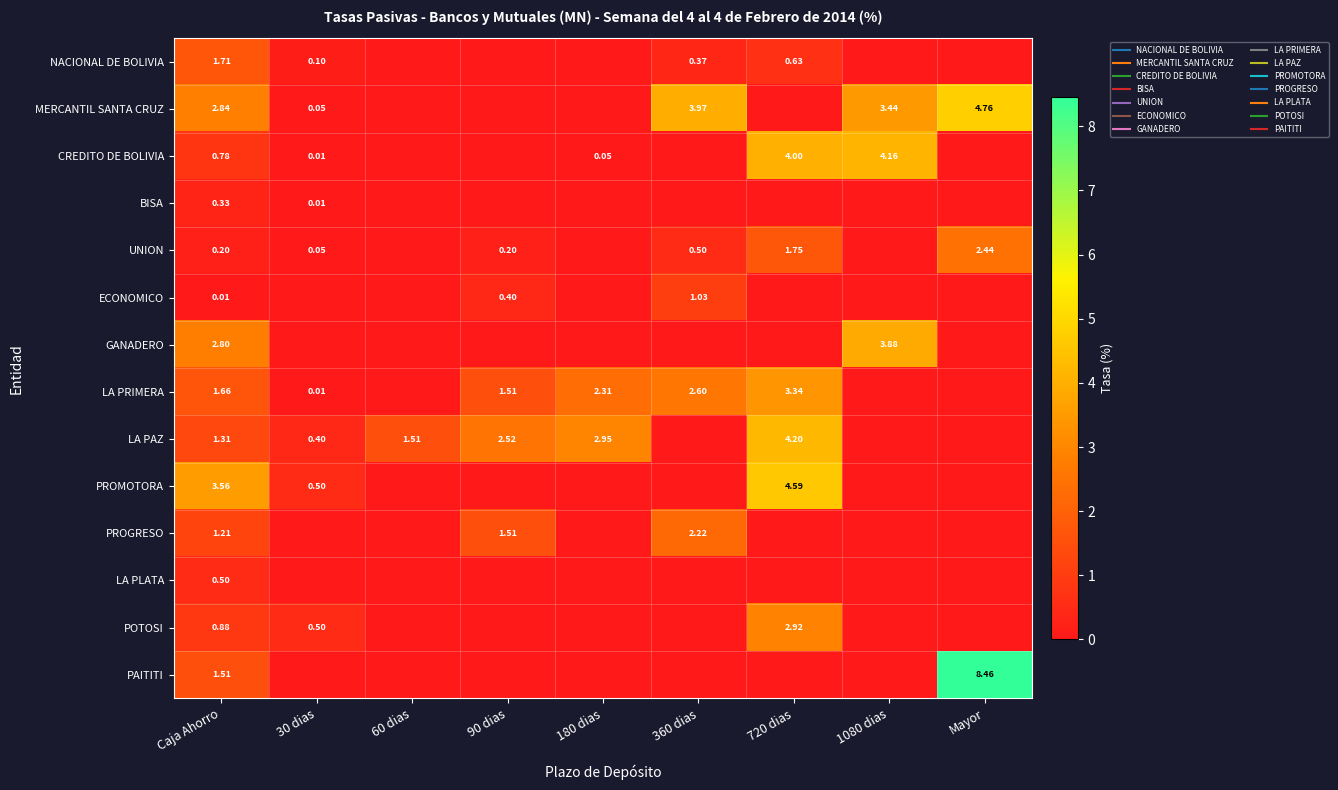

Is it true that LA PRIMERA equals 2.0 at 1080 dias?

False